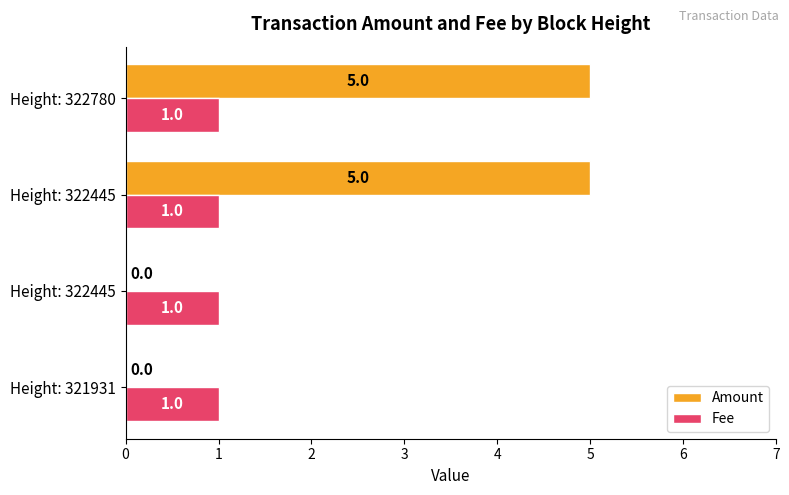

Which series has the widest spread of values?

Amount